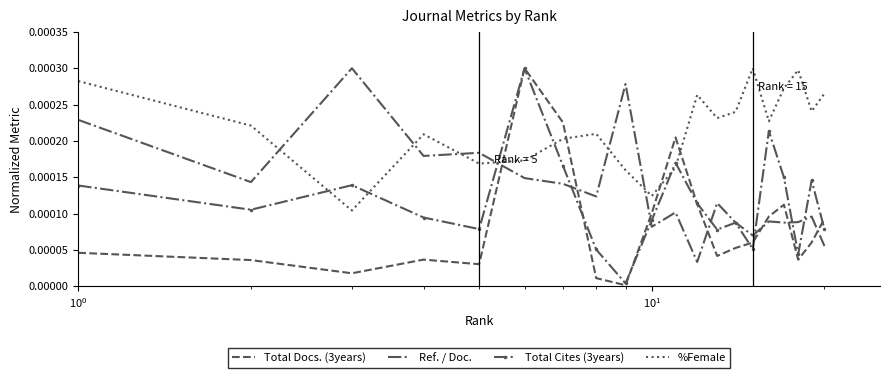

In Total Cites (3years), how many points are higher than both neighbors (excluding endpoints)?

6